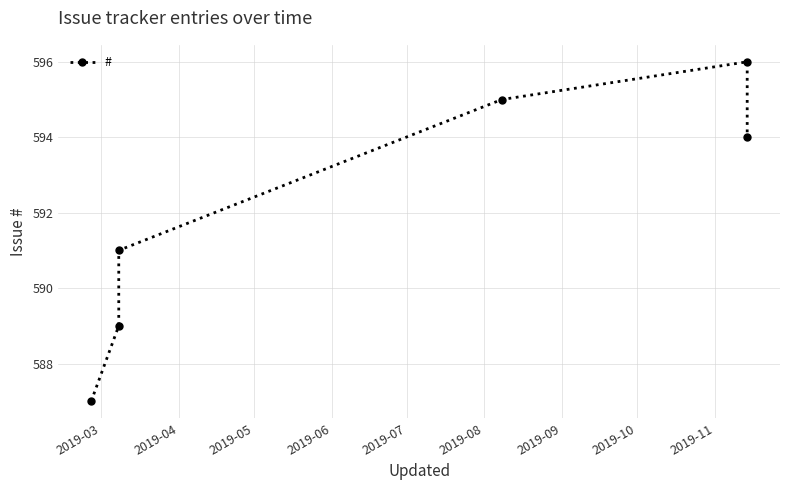

What is the ratio of the value at 2019-08 to the value at 2019-07?

1.0